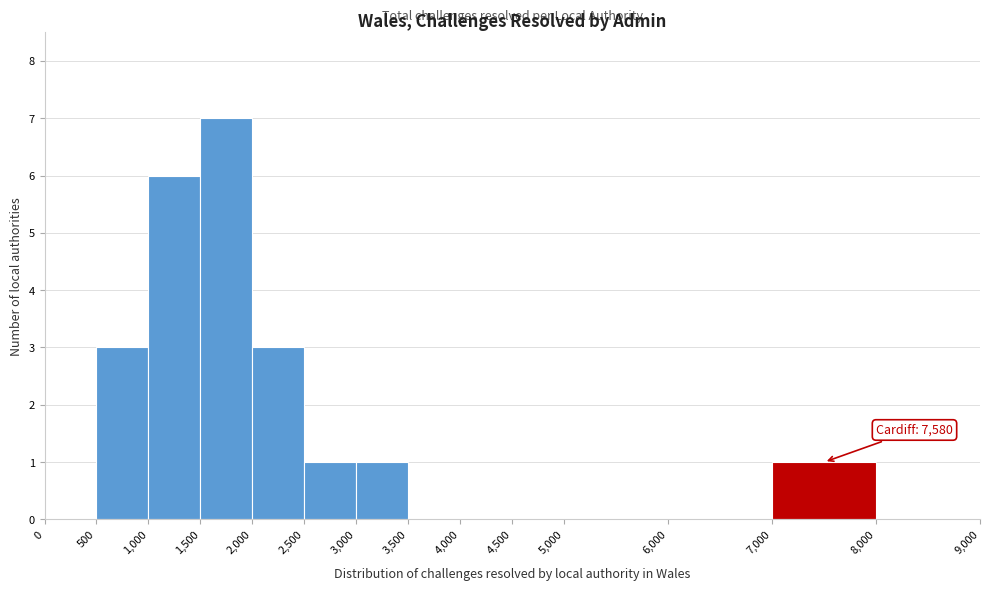

Over which range of the x-axis is the bar tallest?

1,500 to 2,000